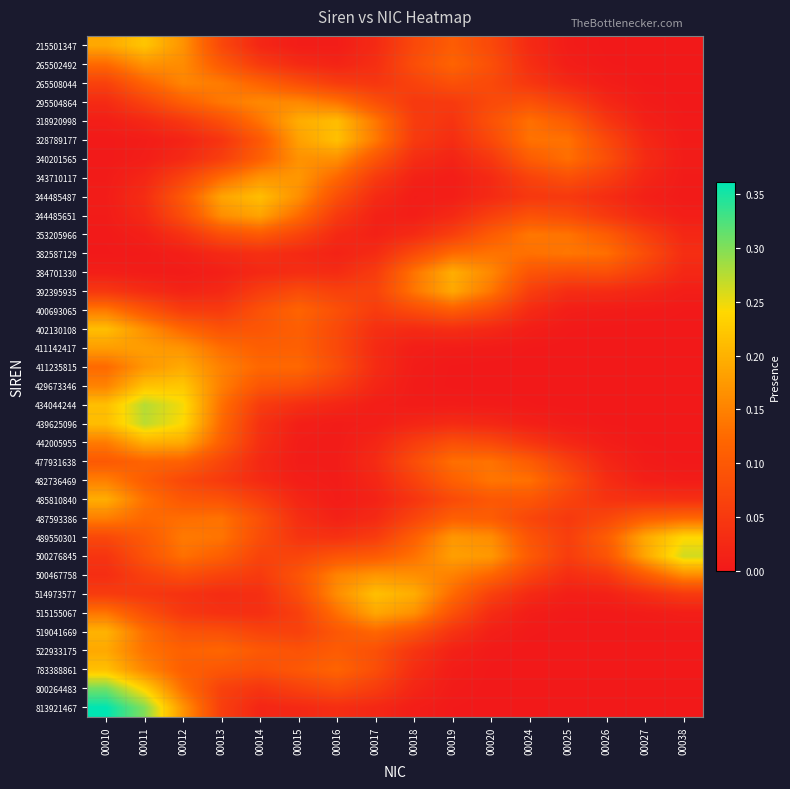

Reading left to right, transcribe all the data shown in this chart.

215501347: 00010=0.2	00011=0.2	00012=0.2	00013=0.1	00014=0.0	00015=0.0	00016=0.0	00017=0.0	00018=0.1	00019=0.1	00020=0.1	00024=0.0	00025=0.0	00026=0.0	00027=0.0	00038=0.0
265502492: 00010=0.1	00011=0.2	00012=0.2	00013=0.1	00014=0.1	00015=0.0	00016=0.0	00017=0.0	00018=0.1	00019=0.1	00020=0.1	00024=0.0	00025=0.0	00026=0.0	00027=0.0	00038=0.0
265508044: 00010=0.1	00011=0.1	00012=0.2	00013=0.1	00014=0.1	00015=0.1	00016=0.1	00017=0.0	00018=0.1	00019=0.1	00020=0.1	00024=0.0	00025=0.0	00026=0.0	00027=0.0	00038=0.0
295504864: 00010=0.0	00011=0.1	00012=0.1	00013=0.1	00014=0.2	00015=0.2	00016=0.1	00017=0.1	00018=0.0	00019=0.1	00020=0.1	00024=0.1	00025=0.1	00026=0.0	00027=0.0	00038=0.0
318920998: 00010=0.0	00011=0.0	00012=0.0	00013=0.1	00014=0.1	00015=0.2	00016=0.2	00017=0.1	00018=0.1	00019=0.0	00020=0.1	00024=0.1	00025=0.1	00026=0.0	00027=0.0	00038=0.0
328789177: 00010=0.0	00011=0.0	00012=0.0	00013=0.0	00014=0.1	00015=0.2	00016=0.2	00017=0.1	00018=0.1	00019=0.0	00020=0.1	00024=0.1	00025=0.1	00026=0.1	00027=0.0	00038=0.0
340201565: 00010=0.0	00011=0.0	00012=0.0	00013=0.1	00014=0.1	00015=0.2	00016=0.2	00017=0.1	00018=0.0	00019=0.0	00020=0.0	00024=0.1	00025=0.1	00026=0.1	00027=0.0	00038=0.0
343710117: 00010=0.0	00011=0.0	00012=0.1	00013=0.1	00014=0.2	00015=0.2	00016=0.1	00017=0.1	00018=0.0	00019=0.0	00020=0.0	00024=0.1	00025=0.1	00026=0.1	00027=0.0	00038=0.0
344485487: 00010=0.0	00011=0.0	00012=0.1	00013=0.2	00014=0.2	00015=0.2	00016=0.1	00017=0.0	00018=0.0	00019=0.0	00020=0.0	00024=0.0	00025=0.1	00026=0.0	00027=0.0	00038=0.0
344485651: 00010=0.0	00011=0.0	00012=0.1	00013=0.2	00014=0.2	00015=0.1	00016=0.1	00017=0.0	00018=0.0	00019=0.0	00020=0.1	00024=0.1	00025=0.1	00026=0.1	00027=0.0	00038=0.0
353205966: 00010=0.0	00011=0.0	00012=0.0	00013=0.1	00014=0.1	00015=0.1	00016=0.0	00017=0.0	00018=0.0	00019=0.1	00020=0.1	00024=0.1	00025=0.1	00026=0.1	00027=0.1	00038=0.0
382587129: 00010=0.0	00011=0.0	00012=0.0	00013=0.0	00014=0.0	00015=0.0	00016=0.0	00017=0.0	00018=0.1	00019=0.1	00020=0.1	00024=0.1	00025=0.1	00026=0.1	00027=0.1	00038=0.0
384701330: 00010=0.0	00011=0.0	00012=0.0	00013=0.0	00014=0.0	00015=0.0	00016=0.0	00017=0.1	00018=0.1	00019=0.2	00020=0.2	00024=0.1	00025=0.1	00026=0.1	00027=0.1	00038=0.0
392395935: 00010=0.0	00011=0.0	00012=0.0	00013=0.0	00014=0.1	00015=0.1	00016=0.1	00017=0.1	00018=0.1	00019=0.2	00020=0.1	00024=0.1	00025=0.0	00026=0.0	00027=0.0	00038=0.0
400693065: 00010=0.1	00011=0.1	00012=0.1	00013=0.1	00014=0.1	00015=0.1	00016=0.1	00017=0.1	00018=0.1	00019=0.1	00020=0.1	00024=0.0	00025=0.0	00026=0.0	00027=0.0	00038=0.0
402130108: 00010=0.2	00011=0.2	00012=0.1	00013=0.1	00014=0.1	00015=0.1	00016=0.1	00017=0.0	00018=0.0	00019=0.0	00020=0.0	00024=0.0	00025=0.0	00026=0.0	00027=0.0	00038=0.0
411142417: 00010=0.2	00011=0.2	00012=0.2	00013=0.1	00014=0.1	00015=0.1	00016=0.1	00017=0.0	00018=0.0	00019=0.0	00020=0.0	00024=0.0	00025=0.0	00026=0.0	00027=0.0	00038=0.0
411235815: 00010=0.1	00011=0.2	00012=0.2	00013=0.1	00014=0.1	00015=0.1	00016=0.1	00017=0.0	00018=0.0	00019=0.0	00020=0.0	00024=0.0	00025=0.0	00026=0.0	00027=0.0	00038=0.0
429673346: 00010=0.2	00011=0.2	00012=0.2	00013=0.1	00014=0.1	00015=0.1	00016=0.1	00017=0.0	00018=0.0	00019=0.0	00020=0.0	00024=0.0	00025=0.0	00026=0.0	00027=0.0	00038=0.0
434044244: 00010=0.2	00011=0.3	00012=0.2	00013=0.1	00014=0.1	00015=0.0	00016=0.0	00017=0.0	00018=0.0	00019=0.0	00020=0.0	00024=0.0	00025=0.0	00026=0.0	00027=0.0	00038=0.0
439625096: 00010=0.2	00011=0.3	00012=0.2	00013=0.1	00014=0.0	00015=0.0	00016=0.0	00017=0.0	00018=0.0	00019=0.0	00020=0.0	00024=0.0	00025=0.0	00026=0.0	00027=0.0	00038=0.0
442005955: 00010=0.1	00011=0.2	00012=0.2	00013=0.1	00014=0.0	00015=0.0	00016=0.0	00017=0.0	00018=0.1	00019=0.1	00020=0.1	00024=0.0	00025=0.0	00026=0.0	00027=0.0	00038=0.0
477931638: 00010=0.1	00011=0.1	00012=0.1	00013=0.1	00014=0.0	00015=0.0	00016=0.0	00017=0.0	00018=0.1	00019=0.1	00020=0.1	00024=0.1	00025=0.1	00026=0.0	00027=0.0	00038=0.0
482736469: 00010=0.1	00011=0.1	00012=0.1	00013=0.1	00014=0.0	00015=0.0	00016=0.0	00017=0.0	00018=0.1	00019=0.1	00020=0.1	00024=0.1	00025=0.1	00026=0.0	00027=0.0	00038=0.0
485810840: 00010=0.2	00011=0.1	00012=0.1	00013=0.1	00014=0.1	00015=0.0	00016=0.0	00017=0.0	00018=0.0	00019=0.1	00020=0.1	00024=0.1	00025=0.1	00026=0.0	00027=0.0	00038=0.0
487593386: 00010=0.1	00011=0.1	00012=0.1	00013=0.1	00014=0.1	00015=0.0	00016=0.0	00017=0.0	00018=0.1	00019=0.1	00020=0.1	00024=0.1	00025=0.1	00026=0.1	00027=0.1	00038=0.1
489550301: 00010=0.1	00011=0.1	00012=0.1	00013=0.1	00014=0.1	00015=0.0	00016=0.0	00017=0.1	00018=0.1	00019=0.2	00020=0.2	00024=0.1	00025=0.1	00026=0.1	00027=0.2	00038=0.2
500276845: 00010=0.0	00011=0.1	00012=0.1	00013=0.1	00014=0.1	00015=0.1	00016=0.1	00017=0.1	00018=0.1	00019=0.2	00020=0.2	00024=0.1	00025=0.1	00026=0.1	00027=0.2	00038=0.3
500467758: 00010=0.0	00011=0.1	00012=0.1	00013=0.1	00014=0.1	00015=0.1	00016=0.2	00017=0.2	00018=0.2	00019=0.1	00020=0.1	00024=0.1	00025=0.0	00026=0.0	00027=0.1	00038=0.2
514973577: 00010=0.1	00011=0.0	00012=0.0	00013=0.0	00014=0.0	00015=0.1	00016=0.2	00017=0.2	00018=0.2	00019=0.1	00020=0.1	00024=0.0	00025=0.0	00026=0.0	00027=0.0	00038=0.1
515155067: 00010=0.1	00011=0.1	00012=0.0	00013=0.0	00014=0.0	00015=0.1	00016=0.1	00017=0.2	00018=0.2	00019=0.1	00020=0.0	00024=0.0	00025=0.0	00026=0.0	00027=0.0	00038=0.0
519041669: 00010=0.2	00011=0.1	00012=0.1	00013=0.1	00014=0.1	00015=0.1	00016=0.1	00017=0.1	00018=0.1	00019=0.0	00020=0.0	00024=0.0	00025=0.0	00026=0.0	00027=0.0	00038=0.0
522933175: 00010=0.2	00011=0.1	00012=0.1	00013=0.1	00014=0.1	00015=0.1	00016=0.1	00017=0.1	00018=0.0	00019=0.0	00020=0.0	00024=0.0	00025=0.0	00026=0.0	00027=0.0	00038=0.0
783388861: 00010=0.2	00011=0.2	00012=0.1	00013=0.1	00014=0.1	00015=0.1	00016=0.1	00017=0.1	00018=0.0	00019=0.0	00020=0.0	00024=0.0	00025=0.0	00026=0.0	00027=0.0	00038=0.0
800264483: 00010=0.3	00011=0.2	00012=0.1	00013=0.1	00014=0.0	00015=0.1	00016=0.1	00017=0.1	00018=0.0	00019=0.0	00020=0.0	00024=0.0	00025=0.0	00026=0.0	00027=0.0	00038=0.0
813921467: 00010=0.4	00011=0.3	00012=0.2	00013=0.1	00014=0.0	00015=0.0	00016=0.0	00017=0.0	00018=0.0	00019=0.0	00020=0.0	00024=0.0	00025=0.0	00026=0.0	00027=0.0	00038=0.0